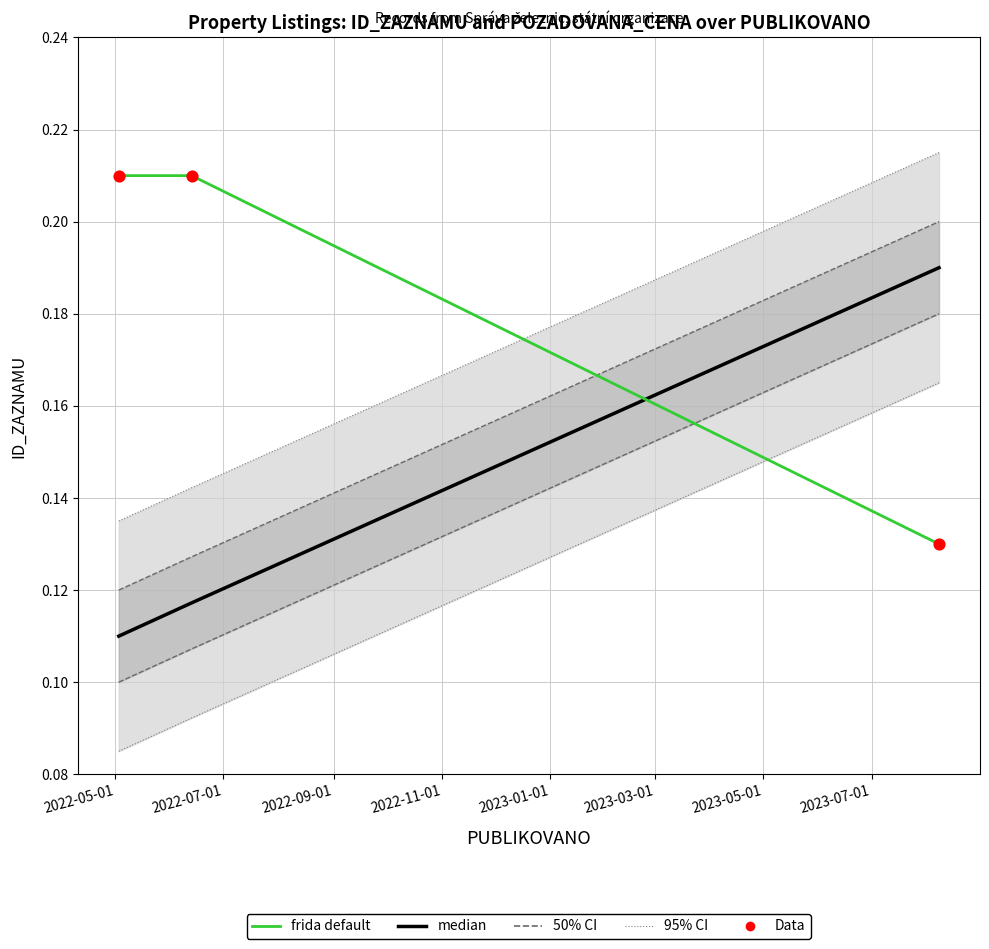

At how many categories does at least one series exceed 0?

3